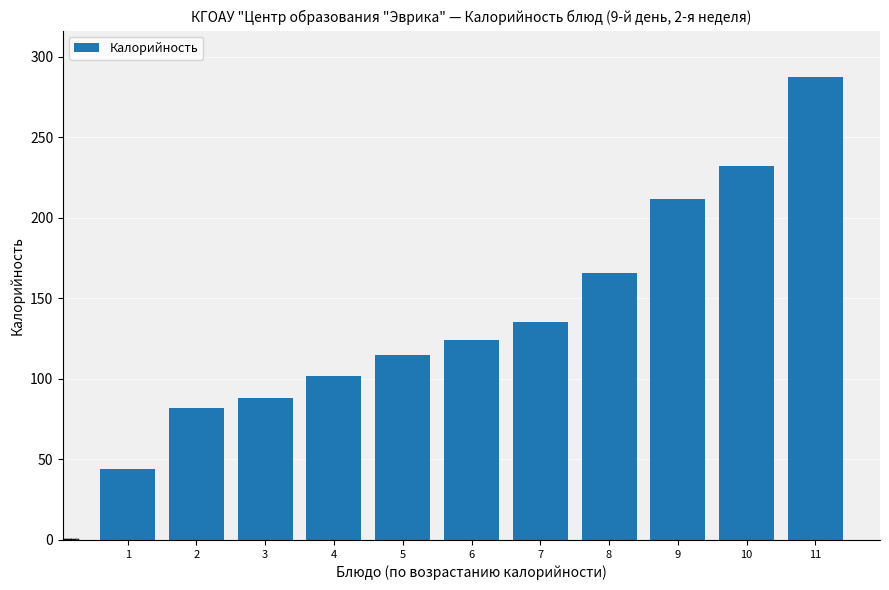

Is it true that the value at 9 is 365.6?

False